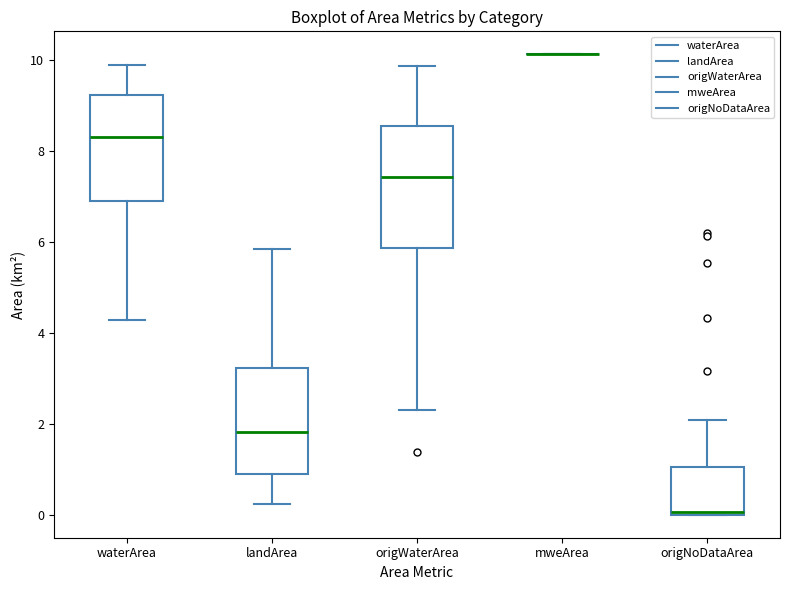

Reading left to right, read every box against the y-axis: the position of its median line, the range the box covers, and the ends of its whiskers. The values are not printed on the chart, so give them approximately, as read against the axis.

waterArea: median 8.4, box 7.0 to 9.2, whiskers 4.2 to 9.8
landArea: median 1.8, box 0.8 to 3.2, whiskers 0.2 to 5.8
origWaterArea: median 7.4, box 5.8 to 8.6, whiskers 2.4 to 9.8
mweArea: box collapsed to a line at 10.2, whiskers 10.2 to 10.2
origNoDataArea: median 0.0, box 0.0 to 1.0, whiskers 0.0 to 2.0